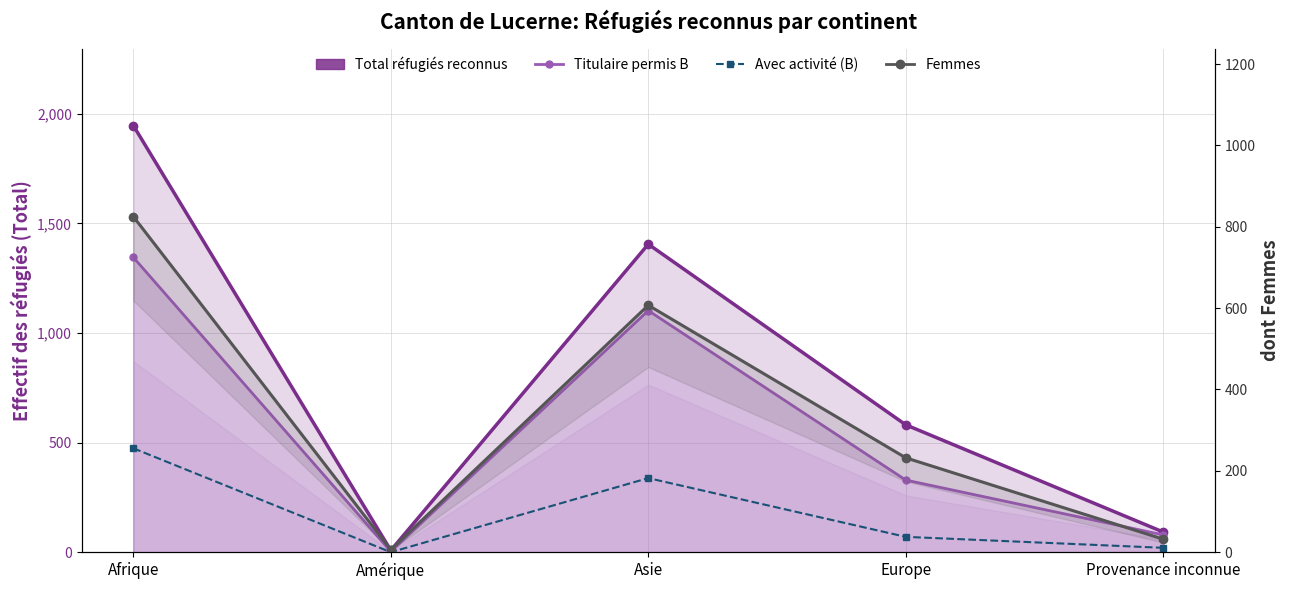

Which series changed the most between Afrique and Asie?

Total réfugiés reconnus